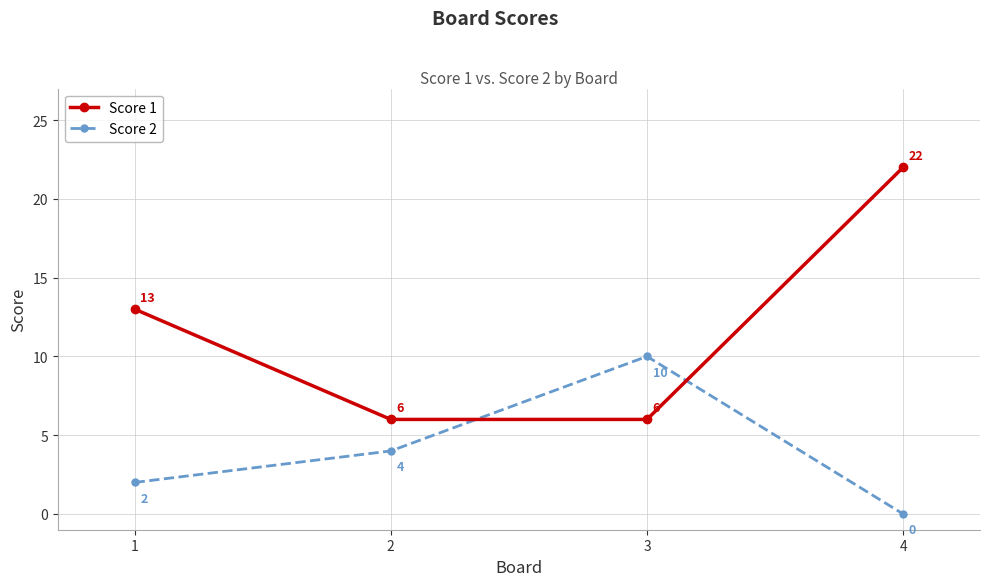

At how many categories does at least one series exceed 19?

1